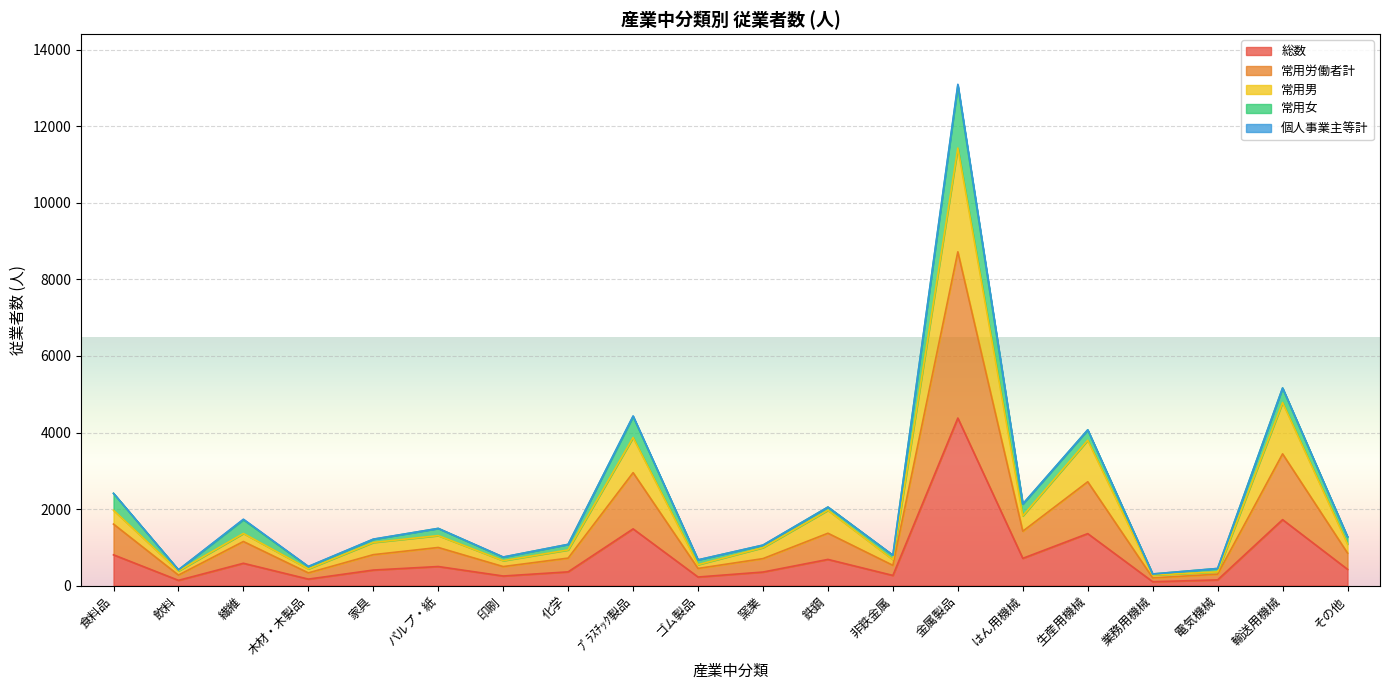

Between 電気機械 and 輸送用機械, which is larger?

輸送用機械